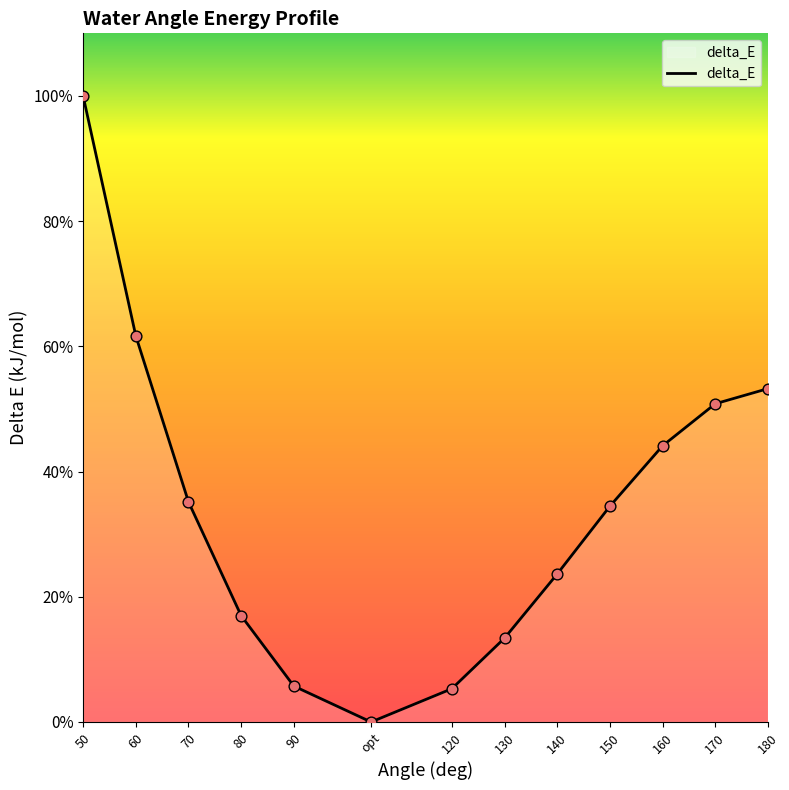

Between opt and 170, which is larger?

170